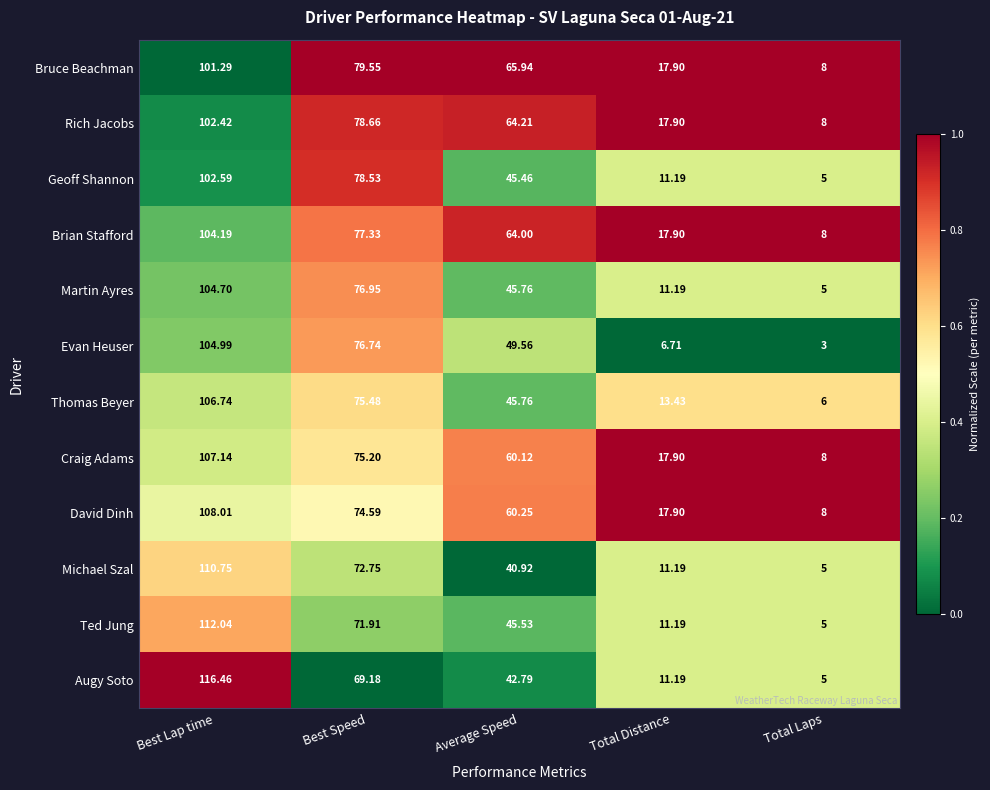

Which category has the lowest value in the Michael Szal series?

Total Laps